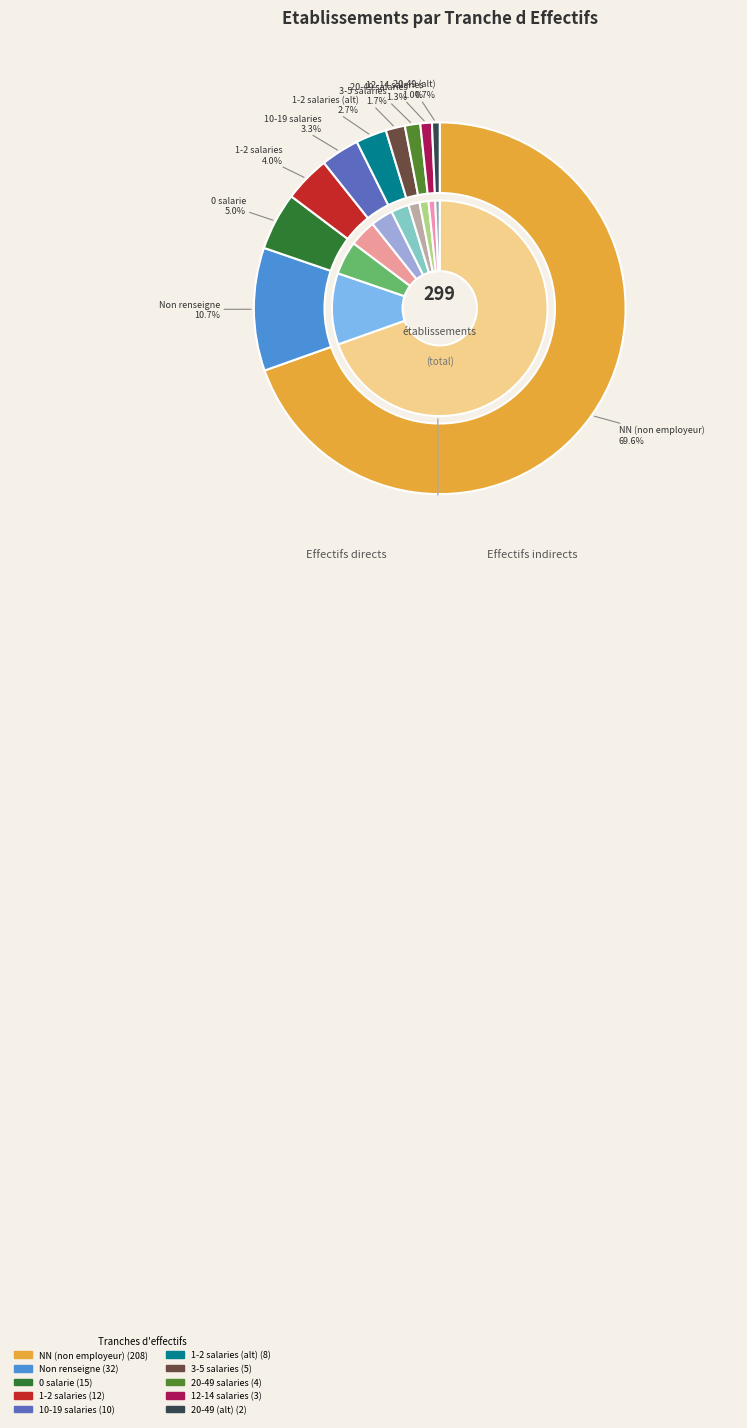

What portion of the pie excludes 02?

96.0%